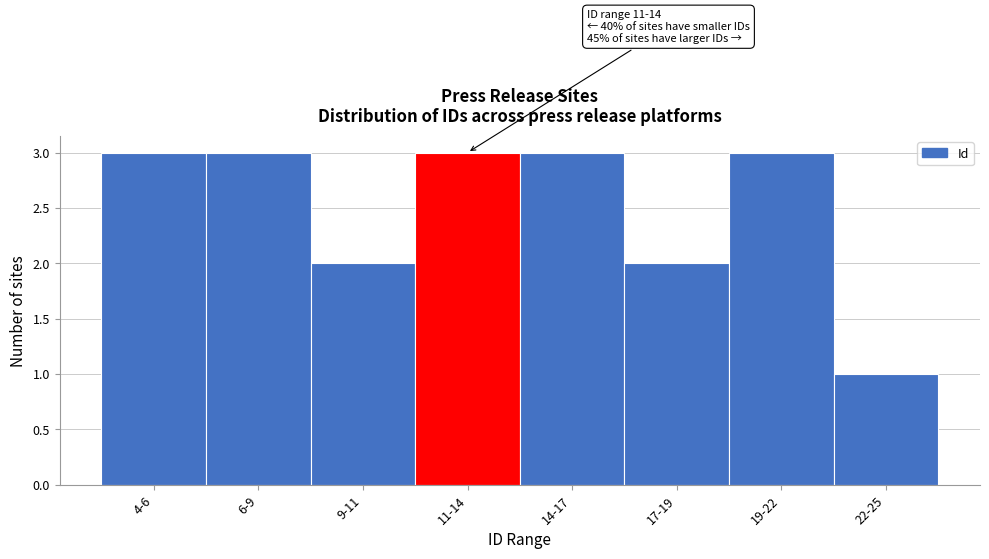

Reading left to right, what are all the values shown in this chart?

3	3	2	3	3	2	3	1